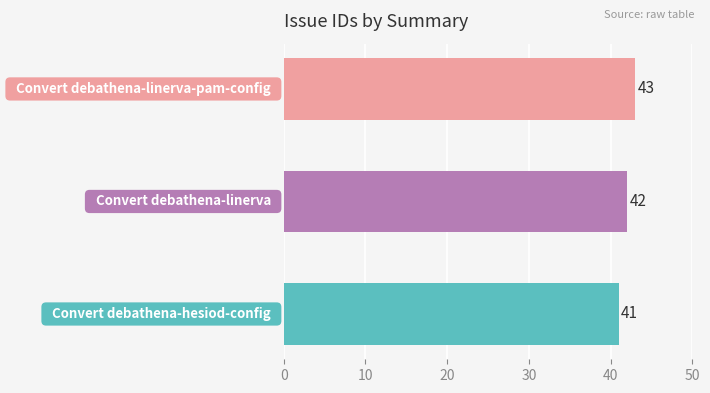

Reading top to bottom, list all the values displayed in this chart.

43	42	41